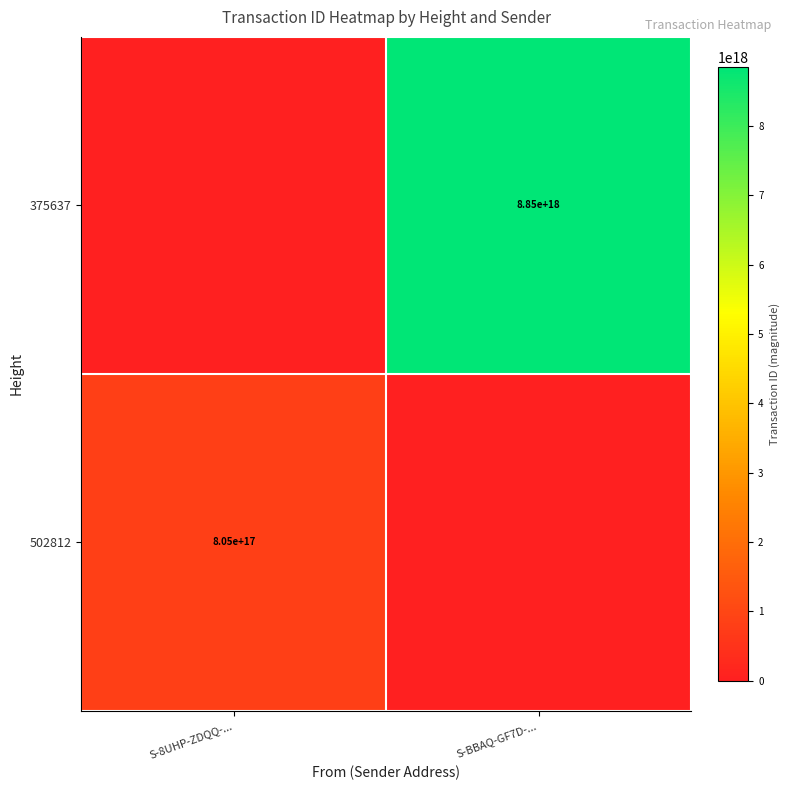

Is it true that 502812 equals 805000000000000000 at S-8UHP-ZDQQ-...?

True